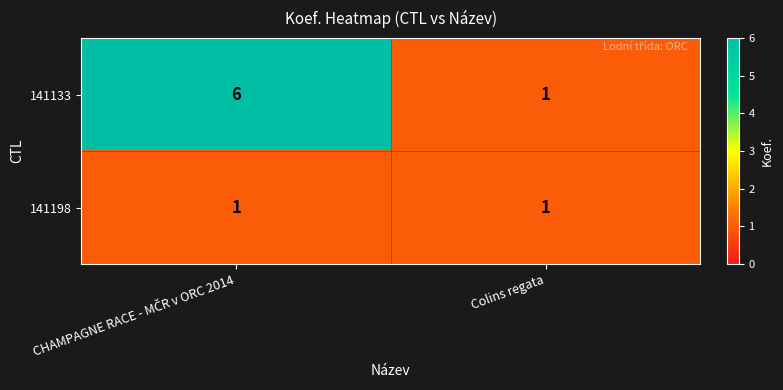

What is the difference between the maximum and minimum values in the 141133 series?

5